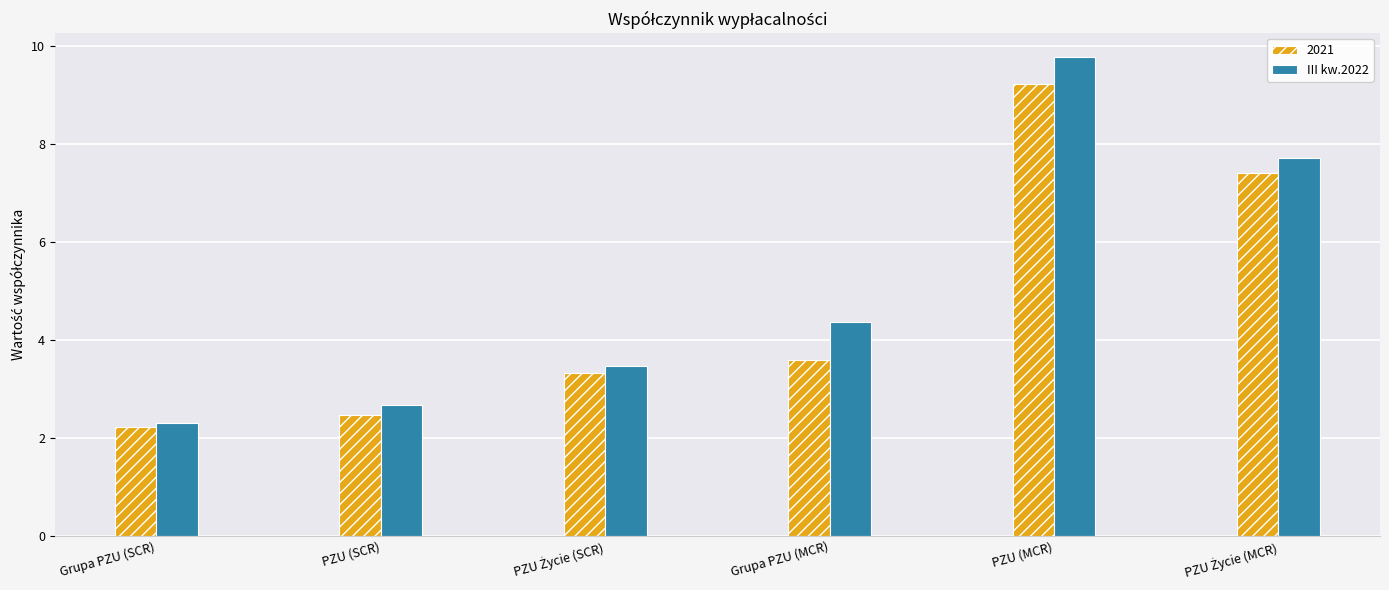

Which category has the highest value across all series?

PZU (MCR)